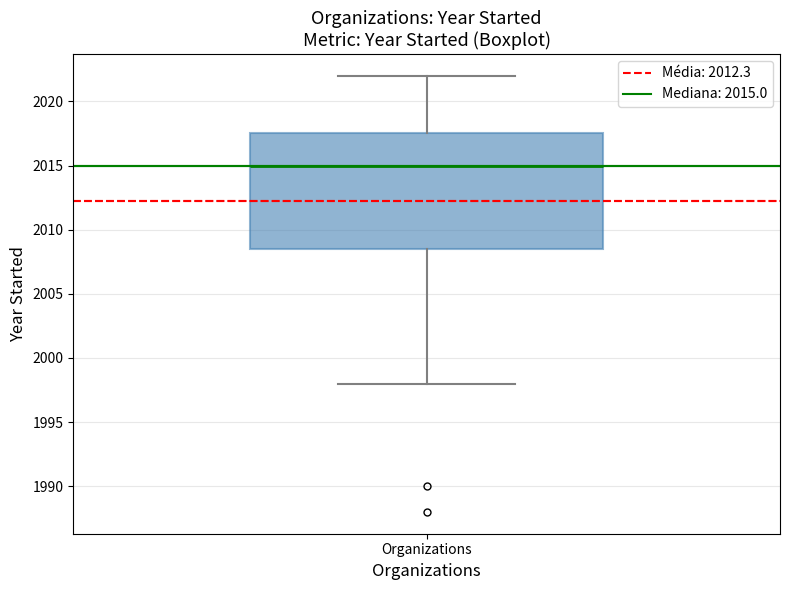

Read this box plot against the y-axis: the position of the median line, the range covered by the box, and the ends of both whiskers. The values are not printed on the chart, so give them approximately, as read against the axis.

median 2015.0, box 2008.5 to 2017.5, whiskers 1998.0 to 2022.0